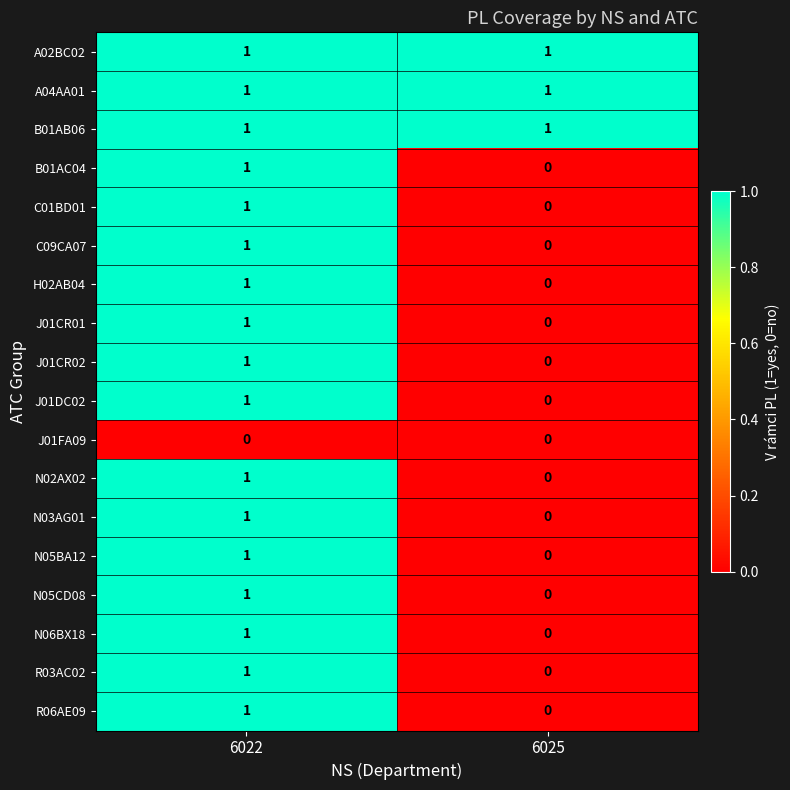

Is it true that R06AE09 equals 1 at 6025?

False